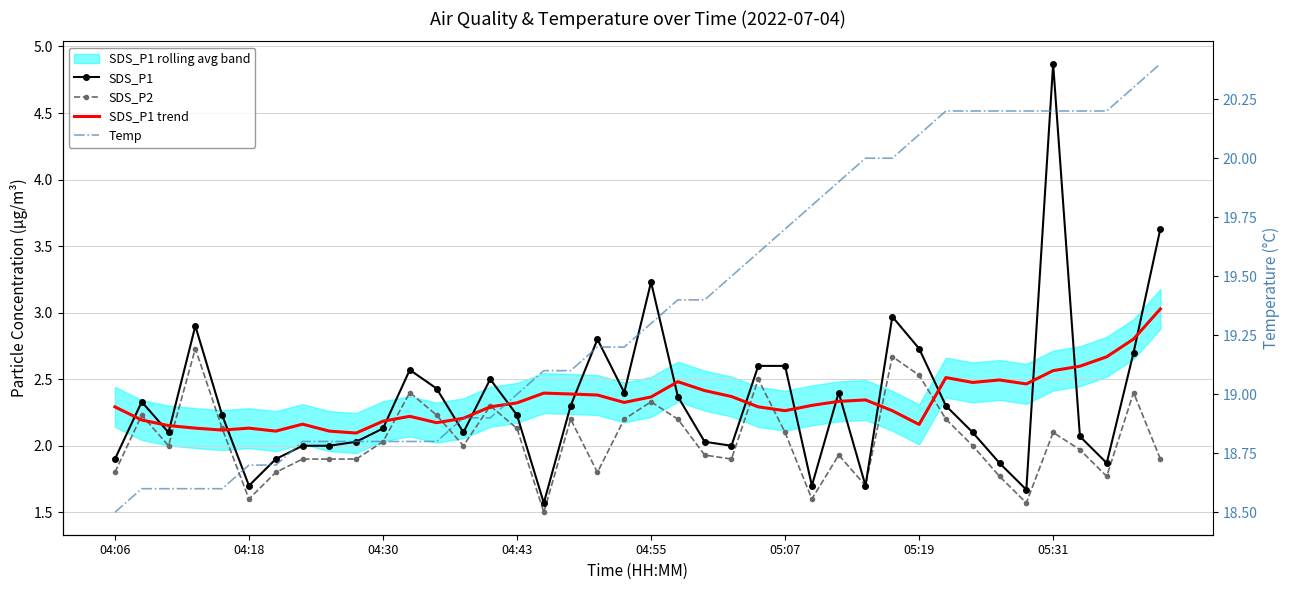

The value of SDS_P1 trend at 31 is 0.7. True or false?

False